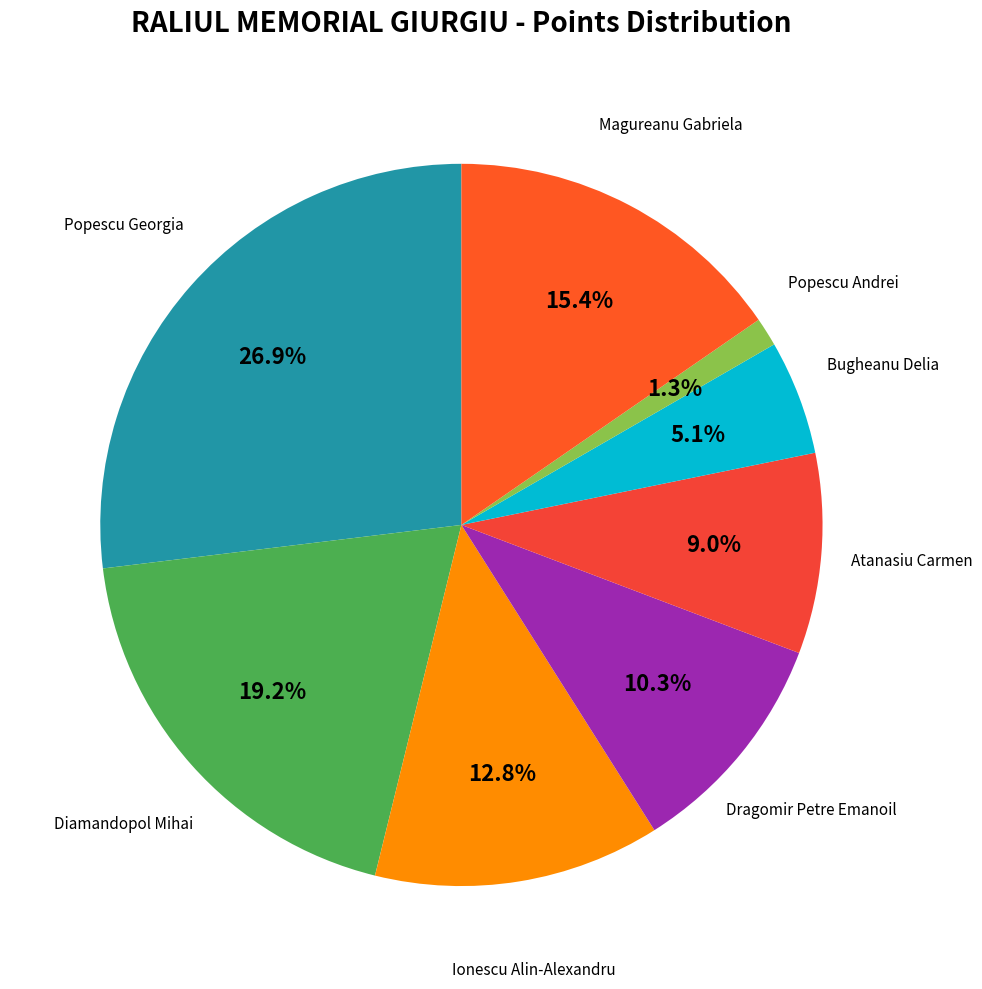

Is there any slice that represents more than half of the pie?

No